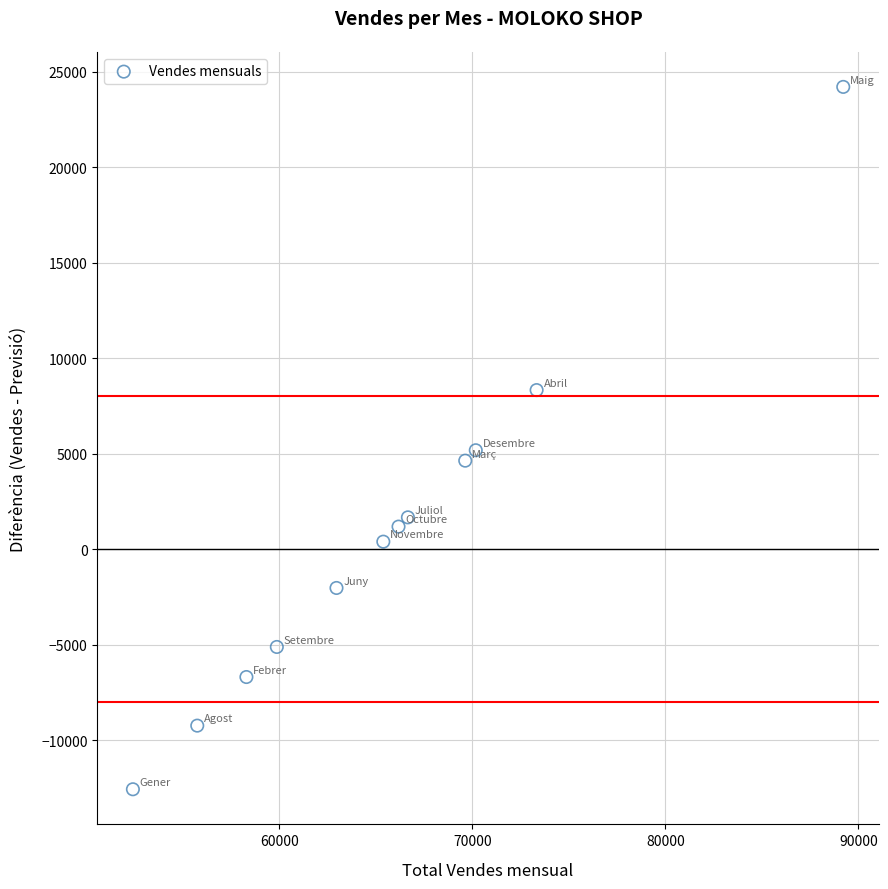

What is the range of X values (max minus min)?

36788